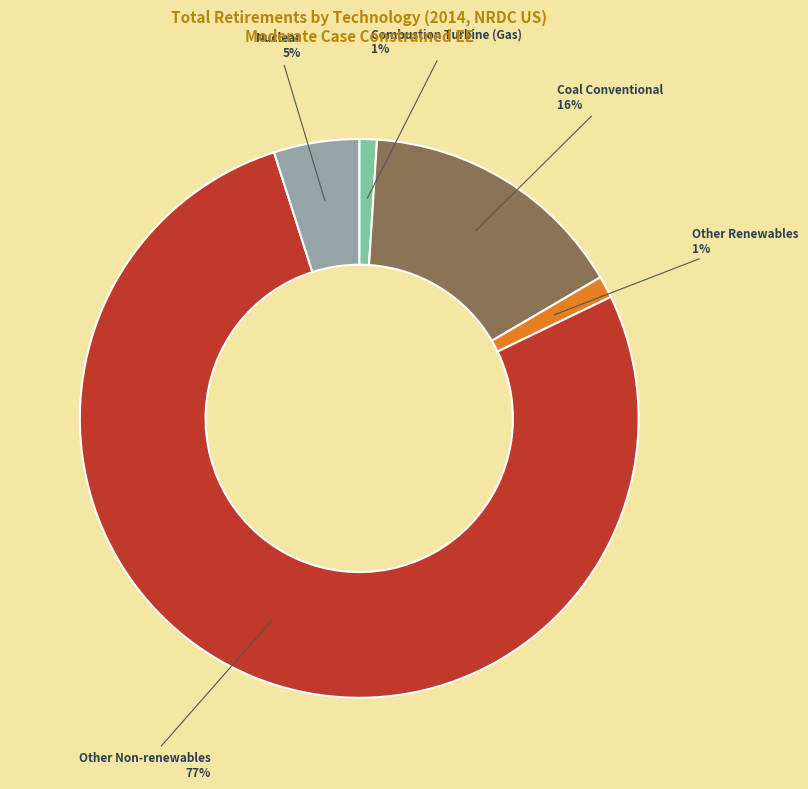

How many slices are in this pie chart?

5